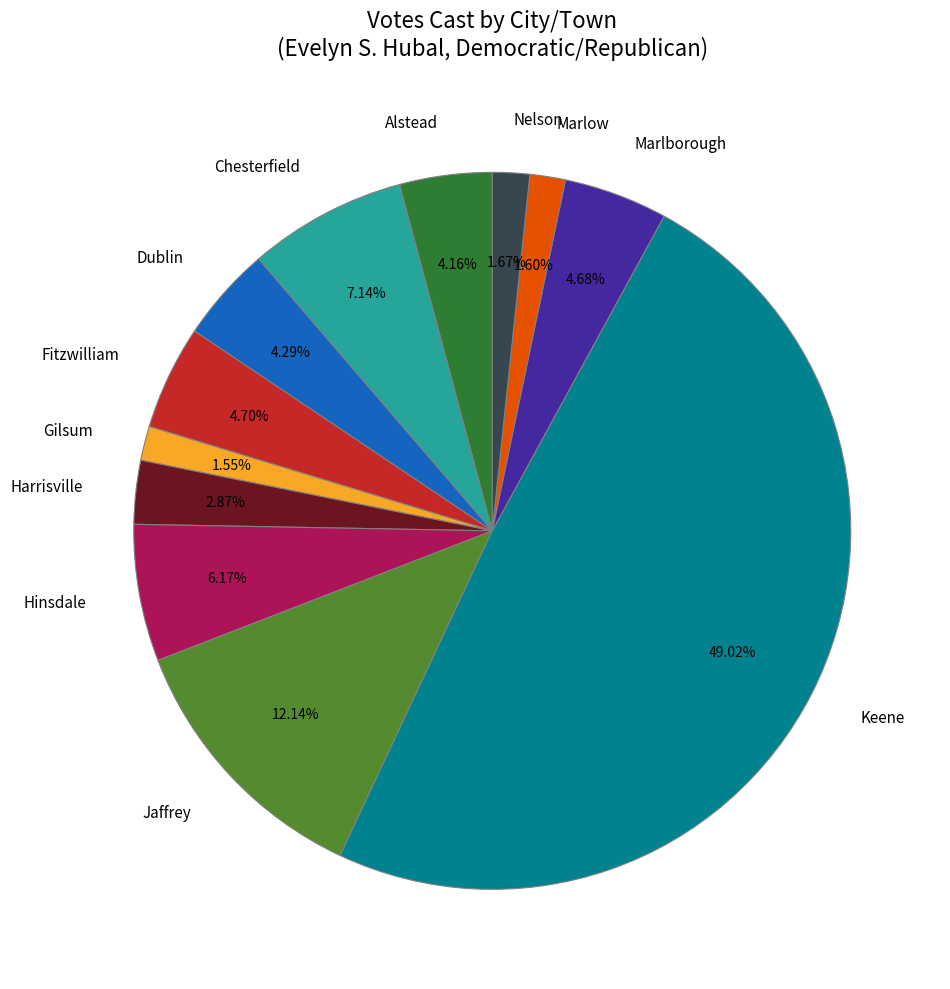

To the nearest percent, what portion does Dublin represent?

4%